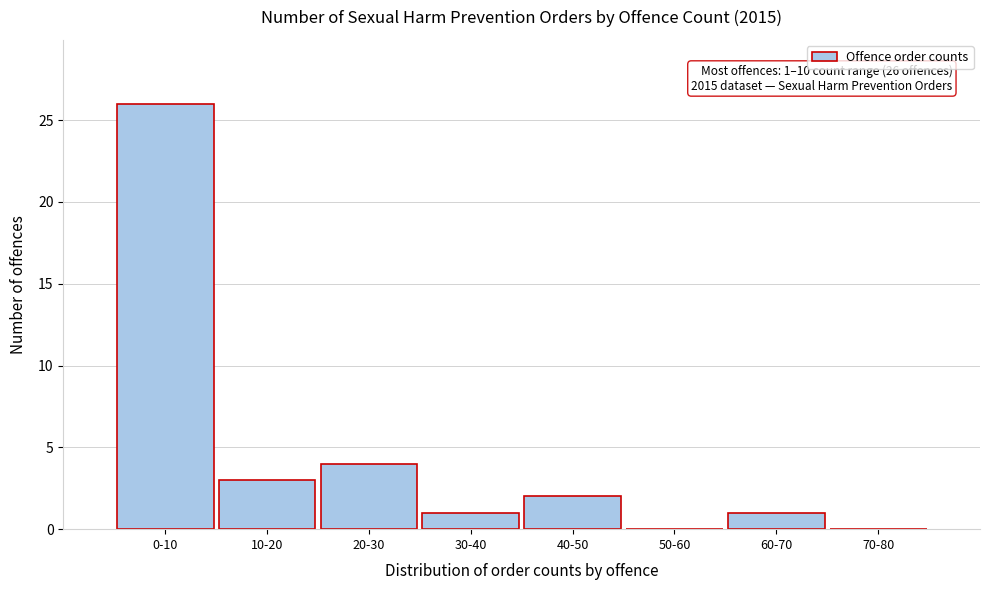

Reading left to right, transcribe all the data shown in this chart.

0-10=26	10-20=3	20-30=4	30-40=1	40-50=2	50-60=0	60-70=1	70-80=0